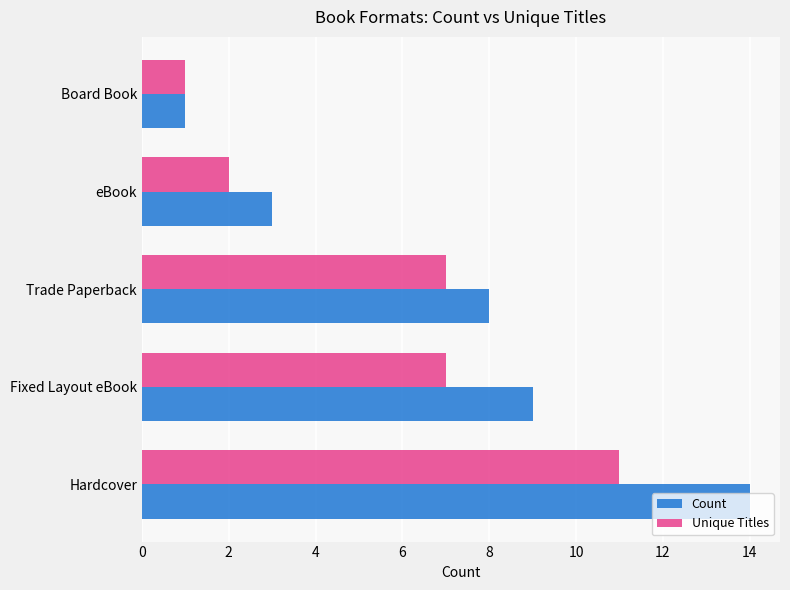

List the series in order of their peak value, lowest first.

Unique Titles, Count